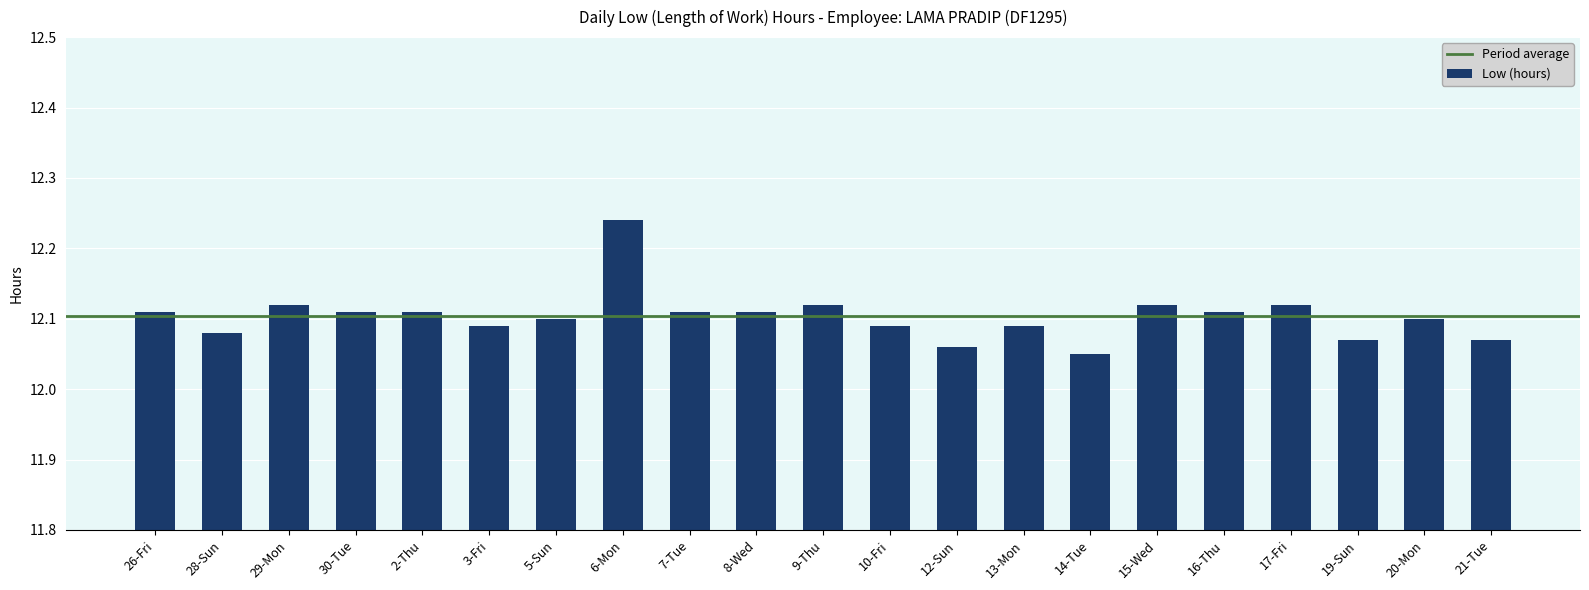

True or false: the data shows 12.1 at 7-Tue.

True